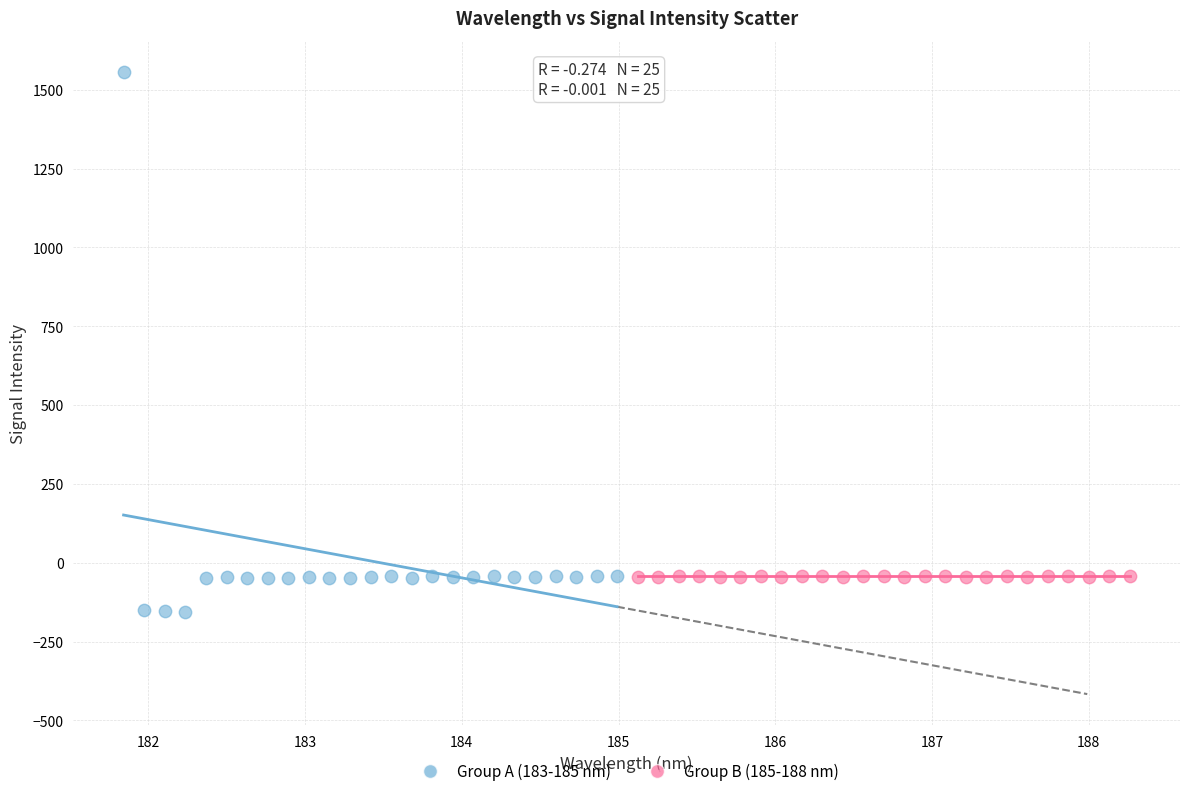

Which series reaches the minimum Y coordinate?

Group A (183-185 nm)